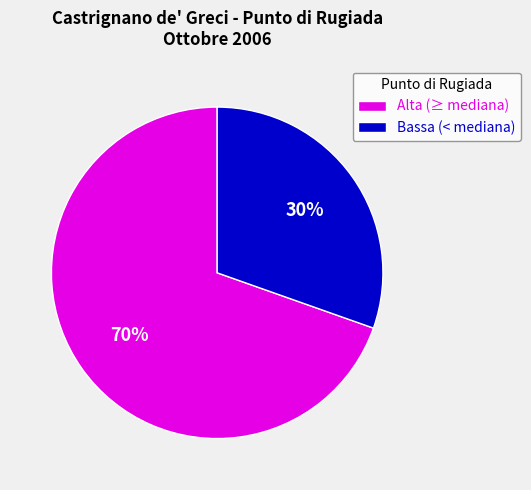

To the nearest percent, what portion does Bassa (< mediana) represent?

30%